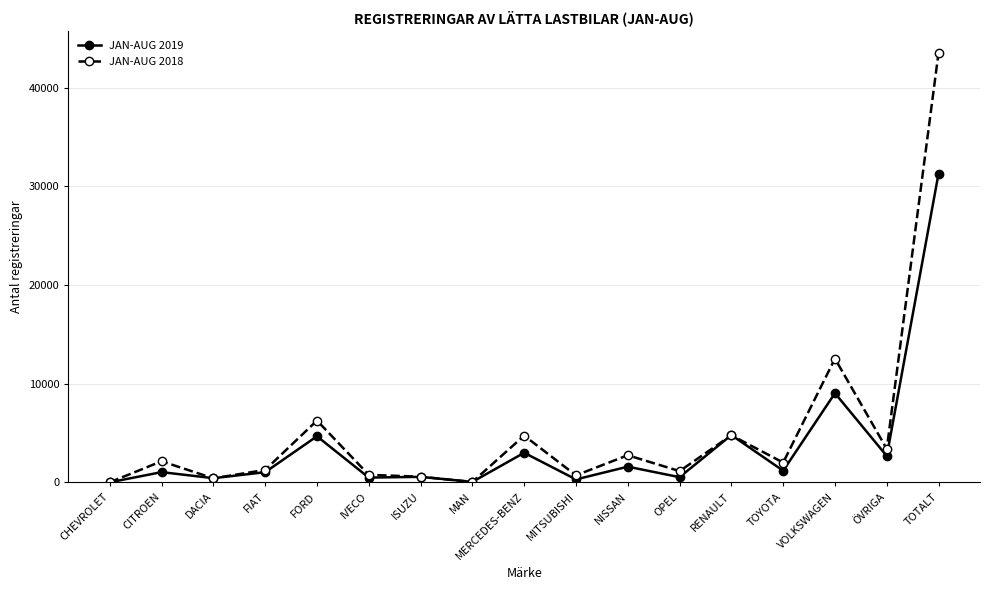

What position from the right is DACIA?

15